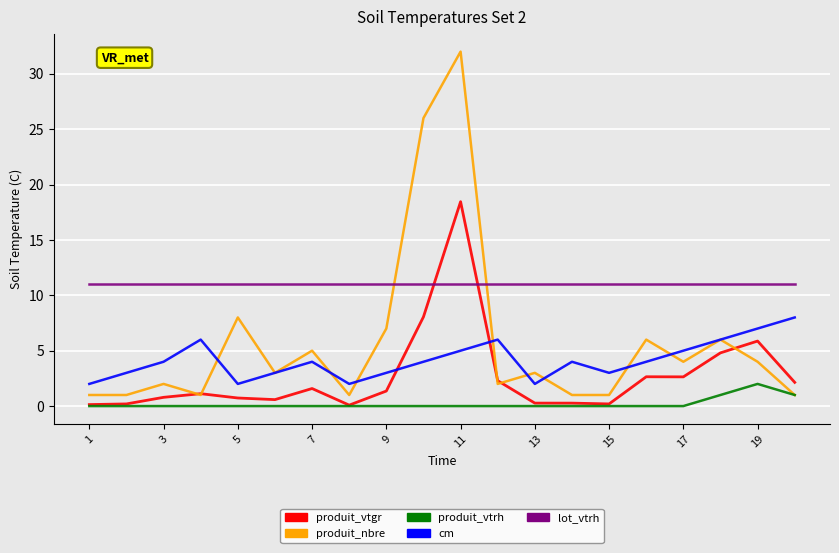

How many produit_vtrh values are between 0 and 1?

19